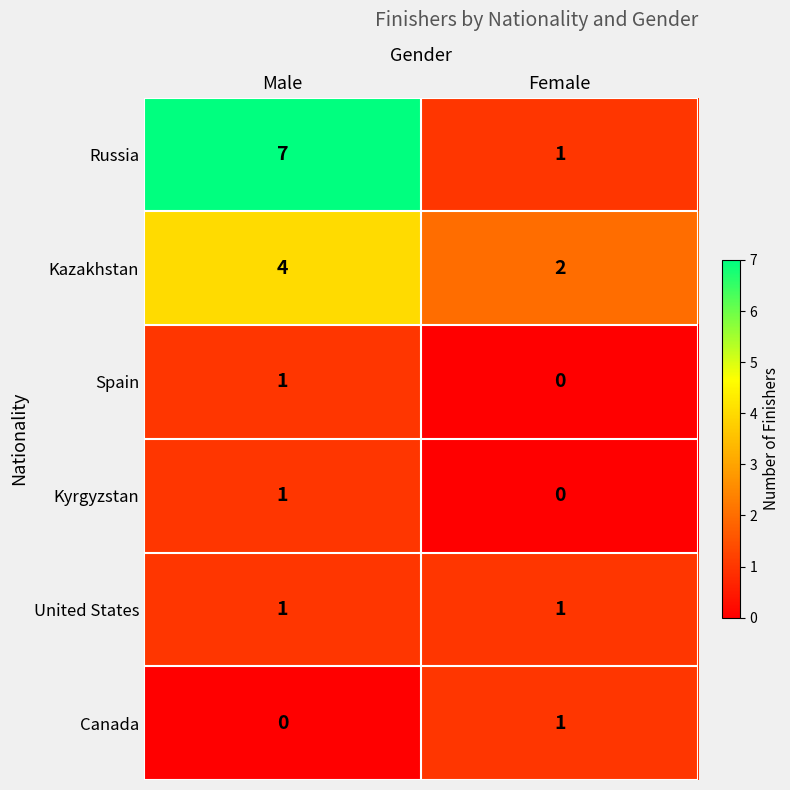

Is it true that United States equals 1 at Female?

True